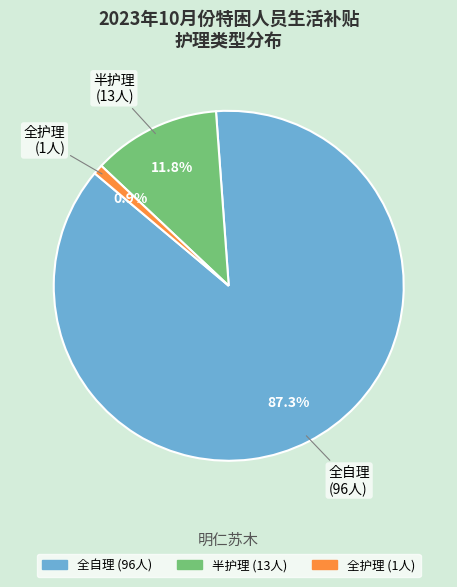

The 全自理 slice represents 80% of the pie. True or false?

False